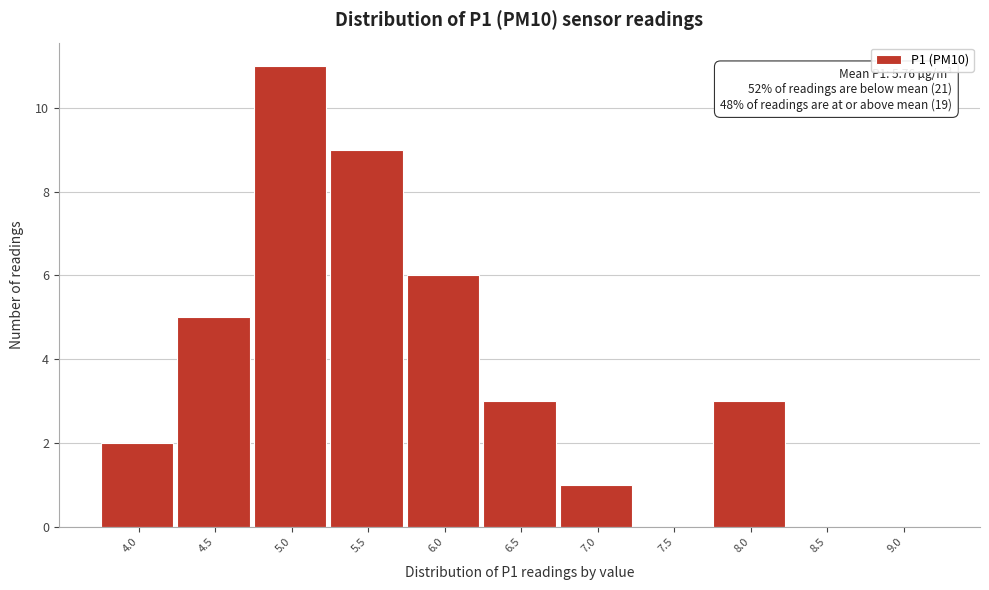

At which category does the chart reach its peak across all series?

5.0